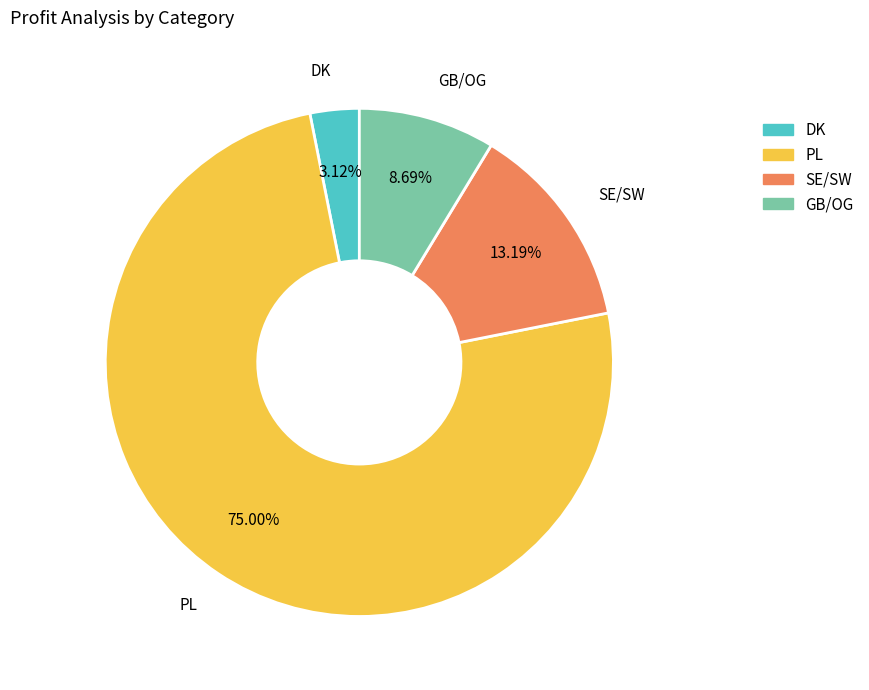

To the nearest percent, what is the combined percentage of GB/OG and DK?

12%